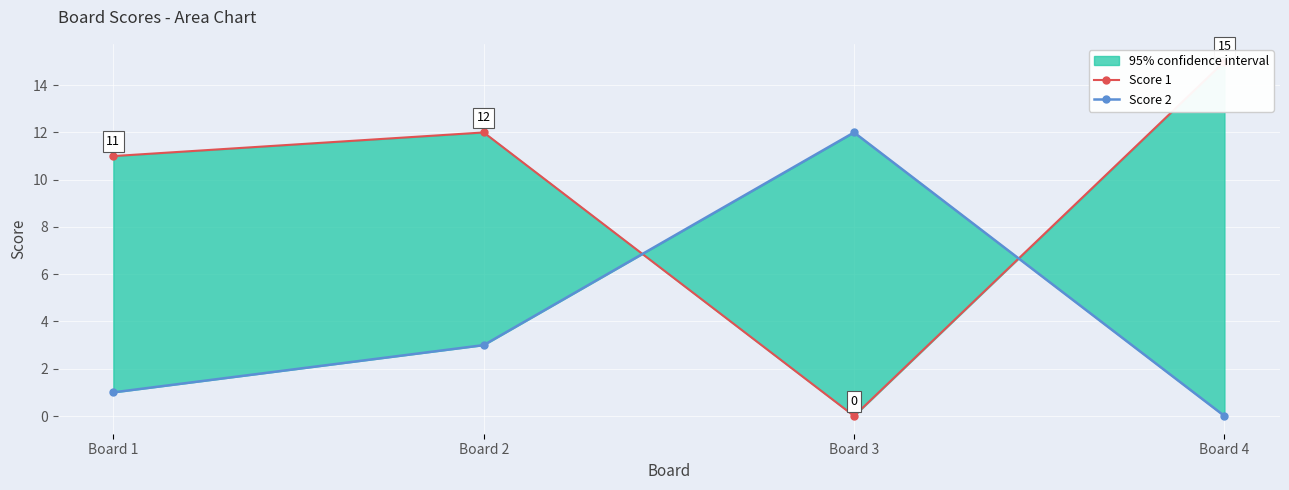

Where do Score 1 and Score 2 first cross each other?

Board 2 and Board 3